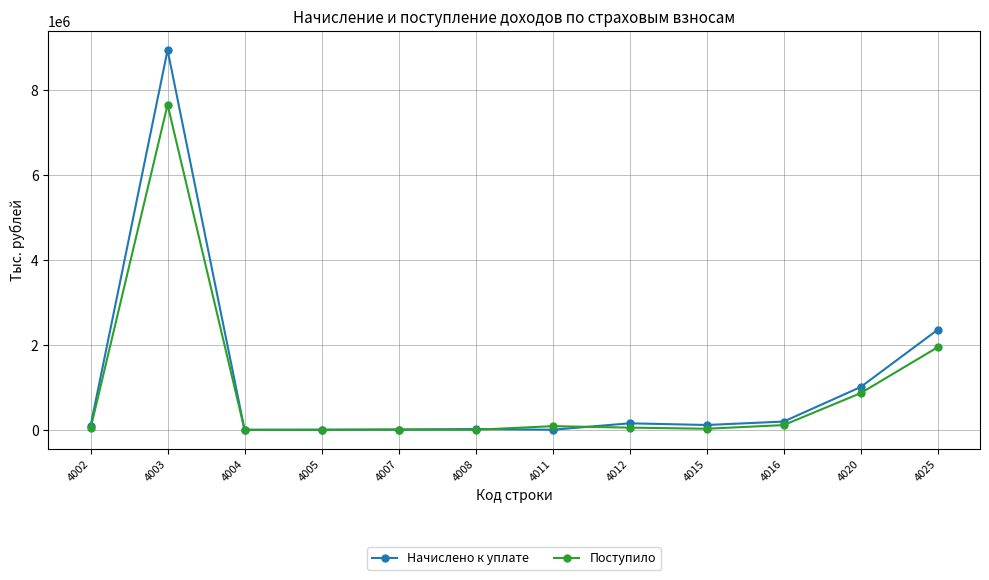

At which label is Поступило closest to 3828723?

4025